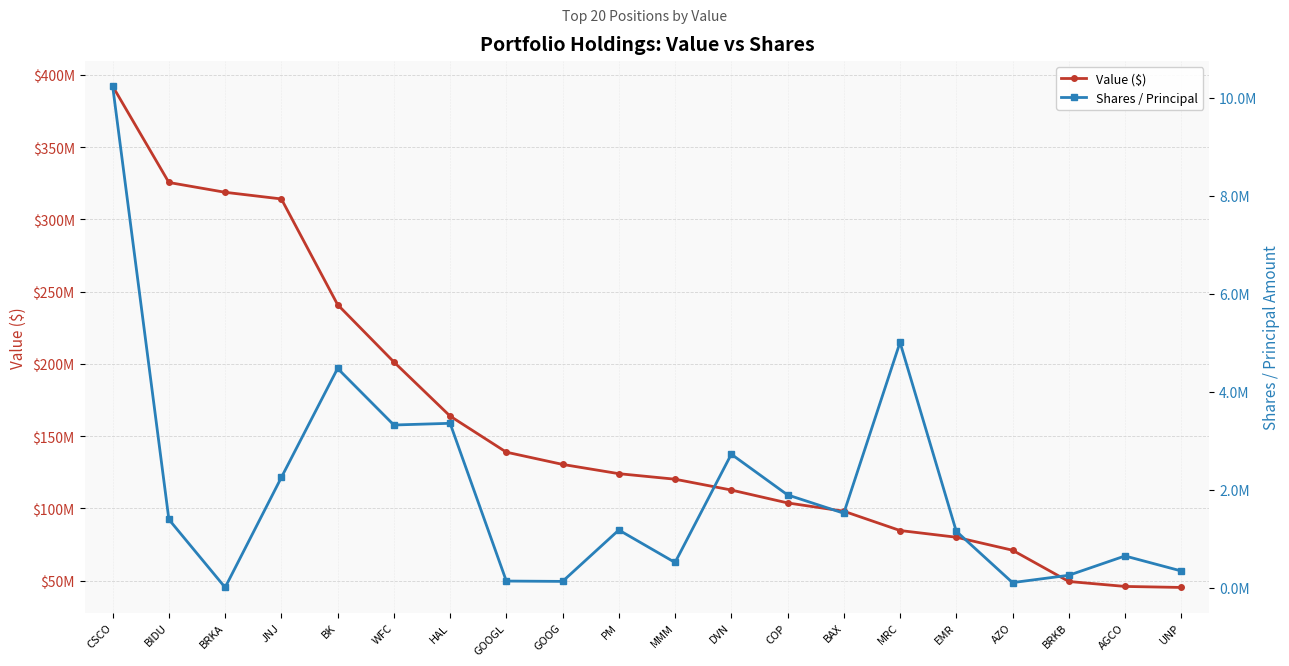

At how many categories does at least one series exceed 137323821?

8